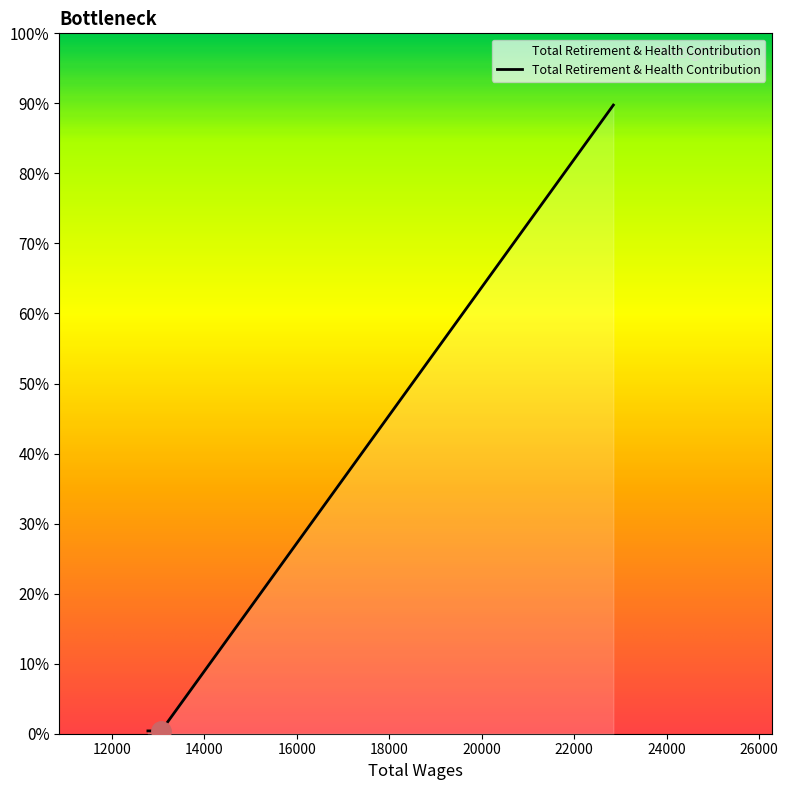

Is this an area chart (filled region under the line)?

Yes